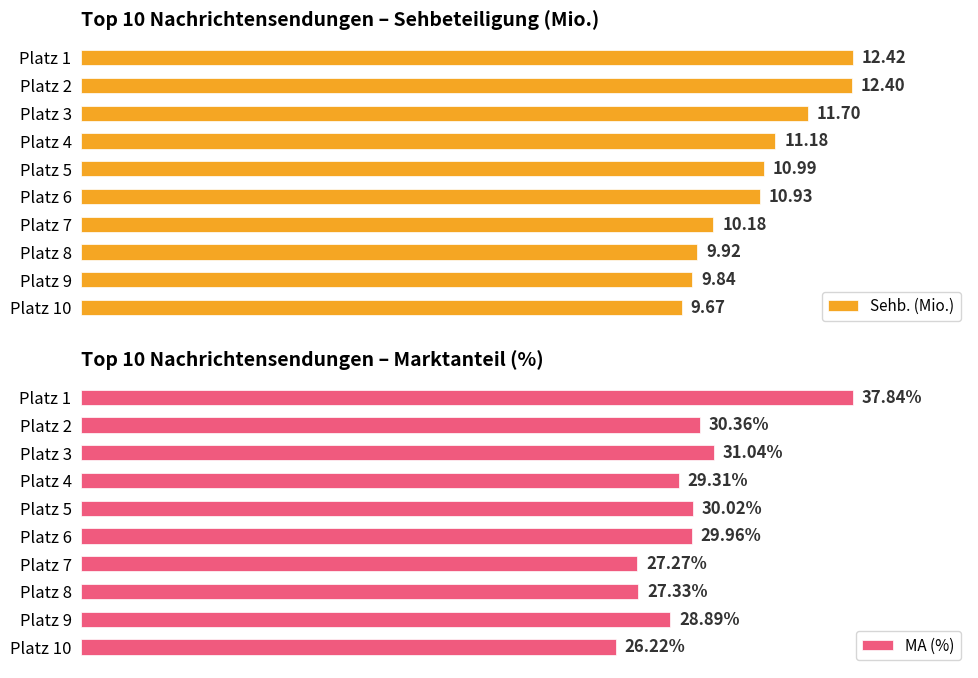

Are the bars grouped side by side (vs. stacked)?

Yes